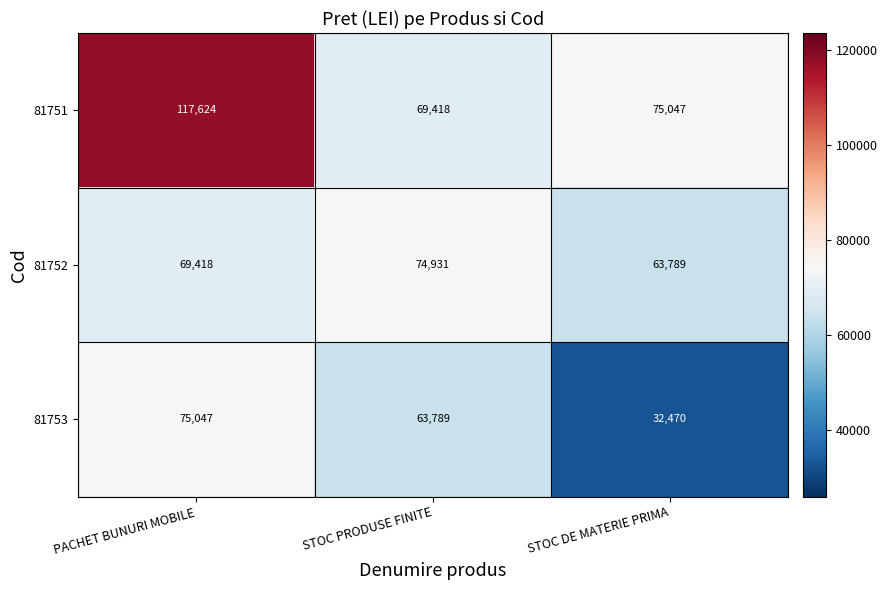

Rank the series at STOC PRODUSE FINITE from highest to lowest value.

81752, 81751, 81753